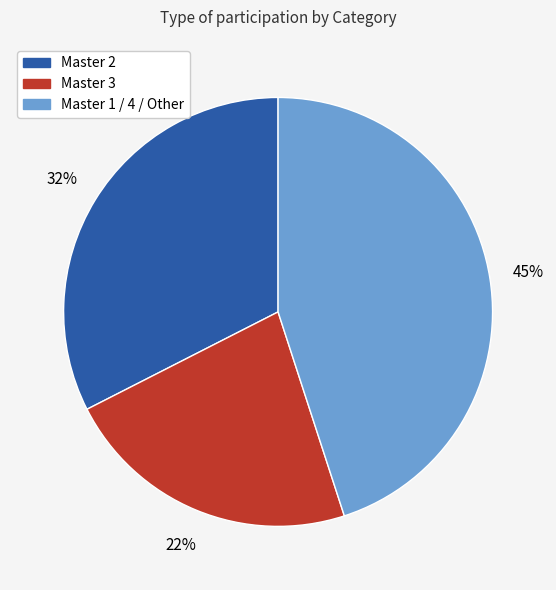

Is there any slice that represents more than half of the pie?

No